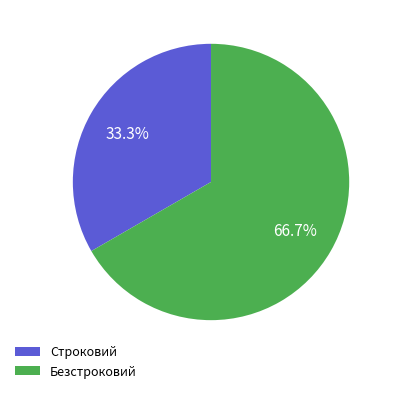

Does Строковий account for over 50% of the chart?

No